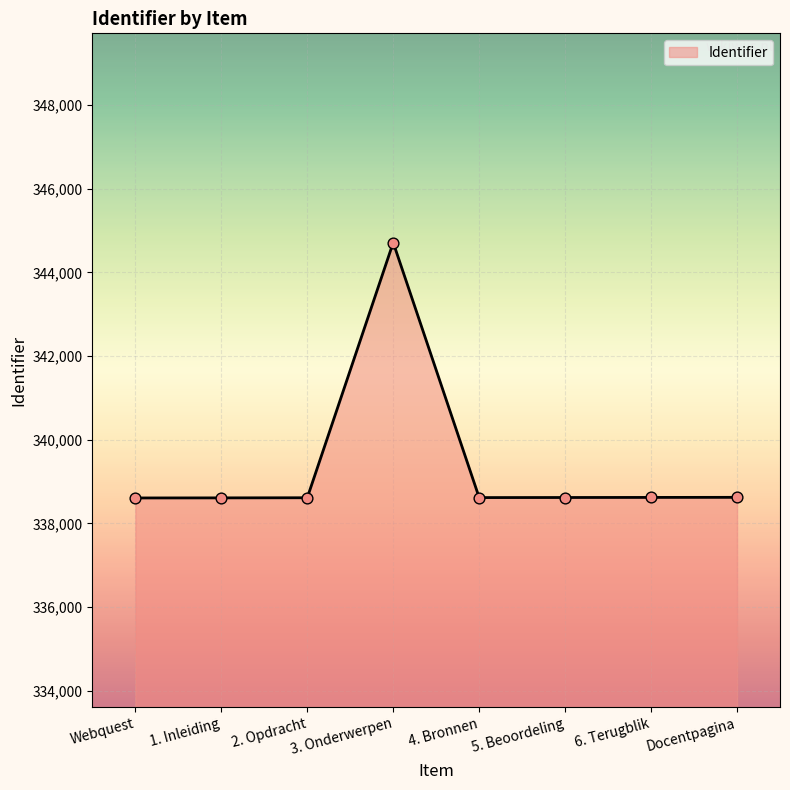

What is the change in value from 4. Bronnen to 6. Terugblik?

+4